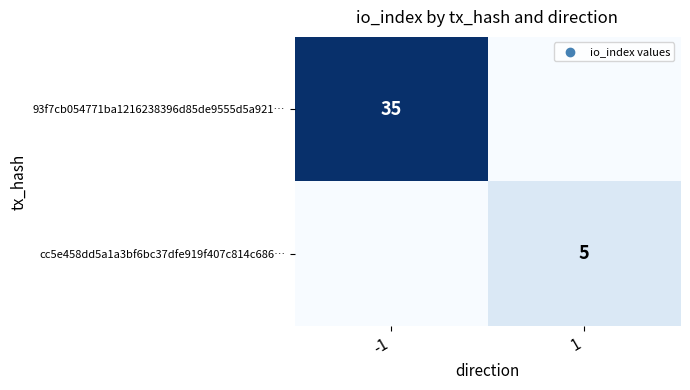

True or false: 93f7cb054771ba1216238396d85de9555d5a921… has a value of 46 at -1.

False